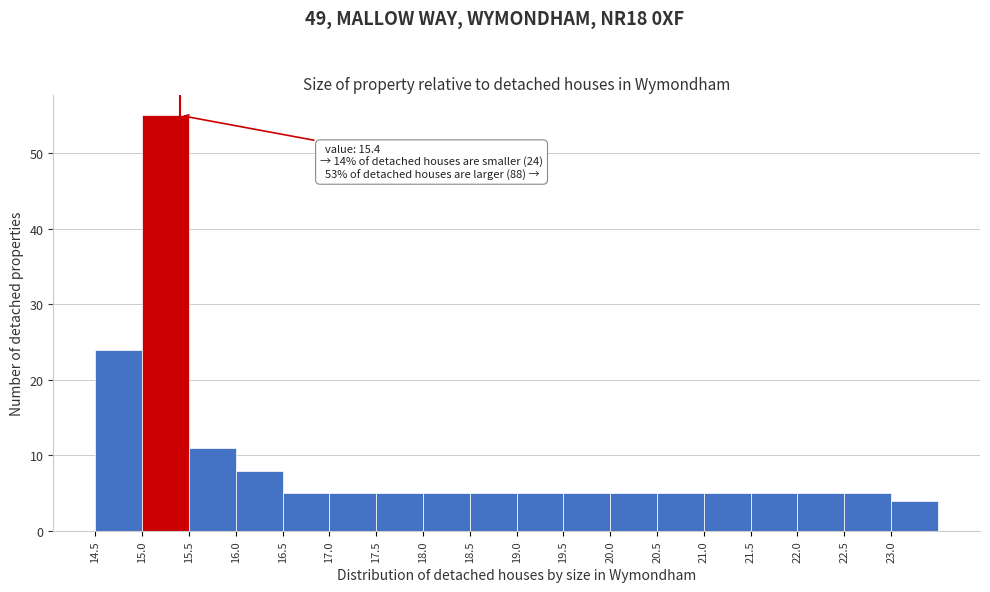

Over which range of the x-axis is the bar tallest?

15.0 to 15.5